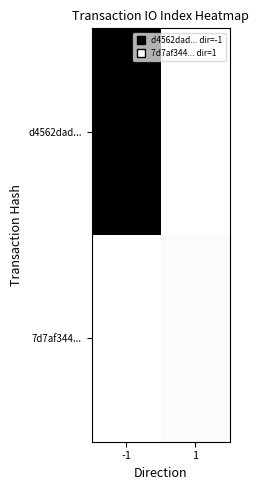

List the series in order of their peak value, highest first.

d4562dad..., 7d7af344...